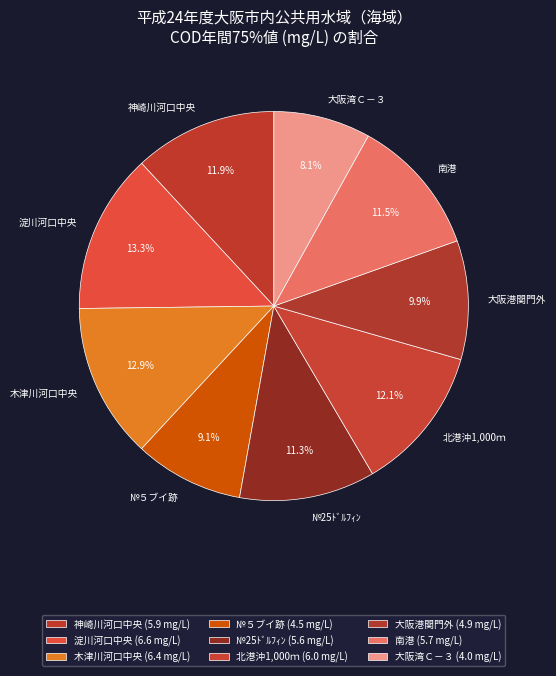

How many slices are in this pie chart?

9